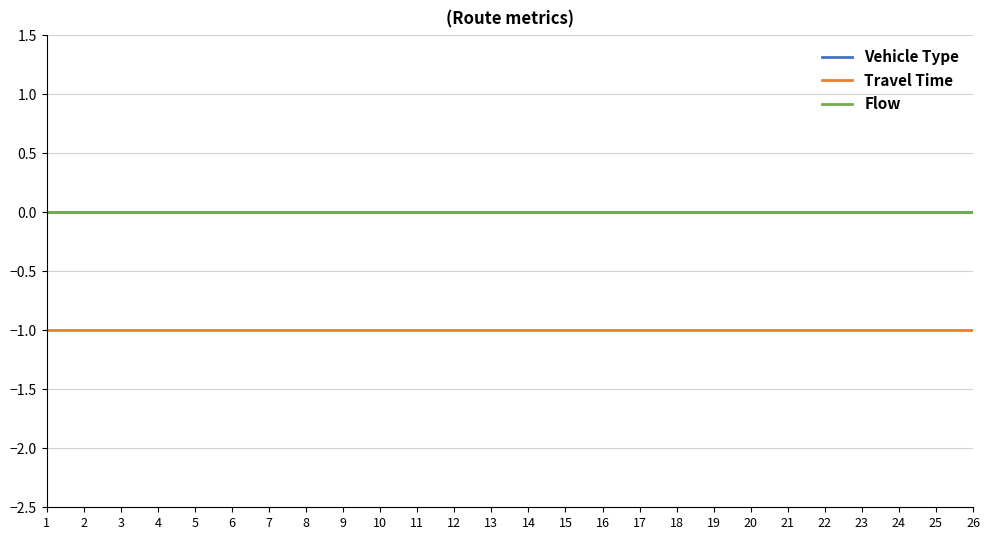

Is this an area chart (filled region under the line)?

No